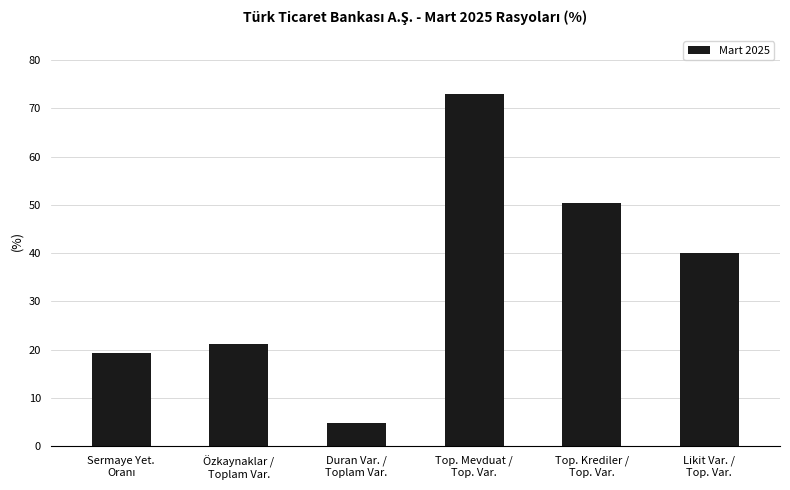

How many data points are above 40?

3